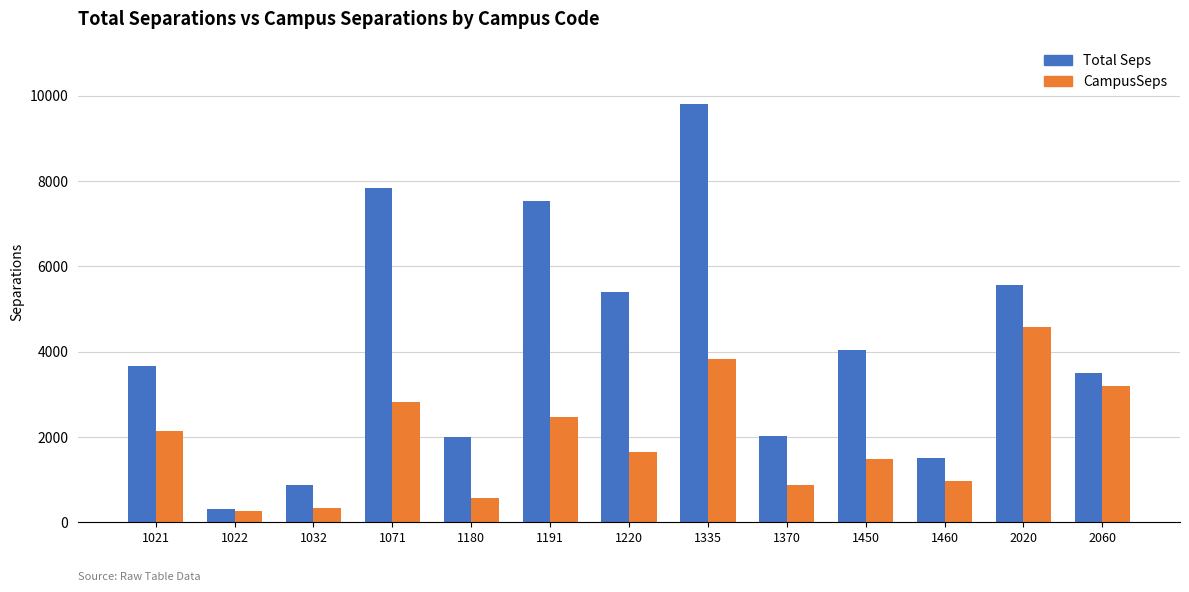

Which series has the widest spread of values?

Total Seps